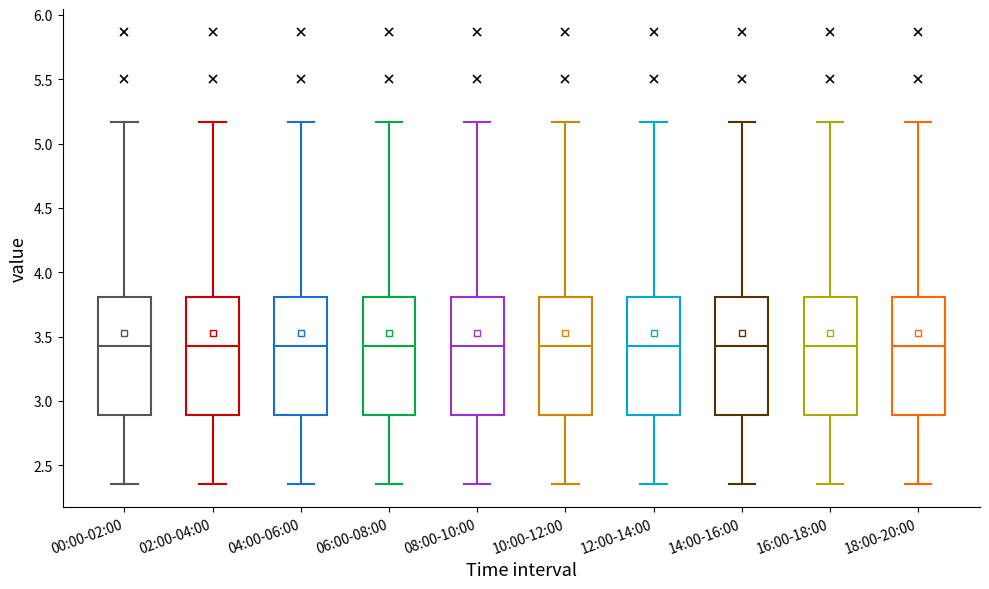

Where does the median line of the box for 18:00-20:00 sit on the y-axis? The values are not printed on the chart, so give them approximately, as read against the axis.

3.45